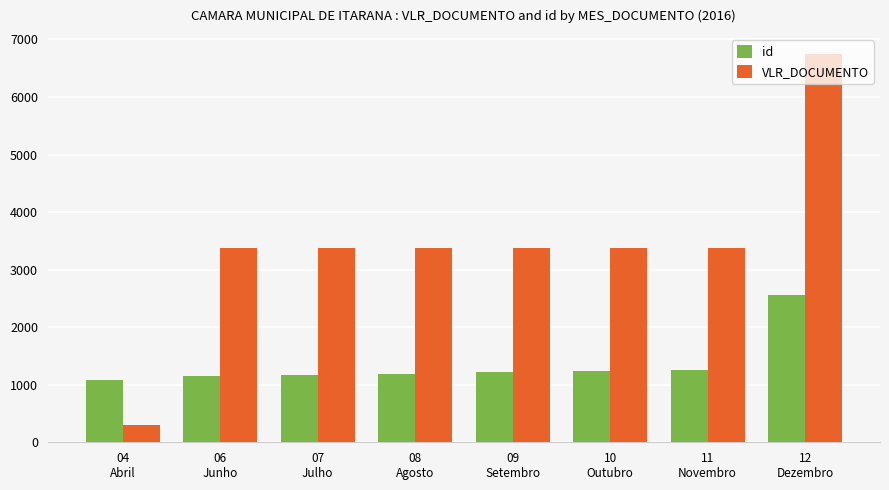

What is the label of the 6th bar from the left?

10
Outubro